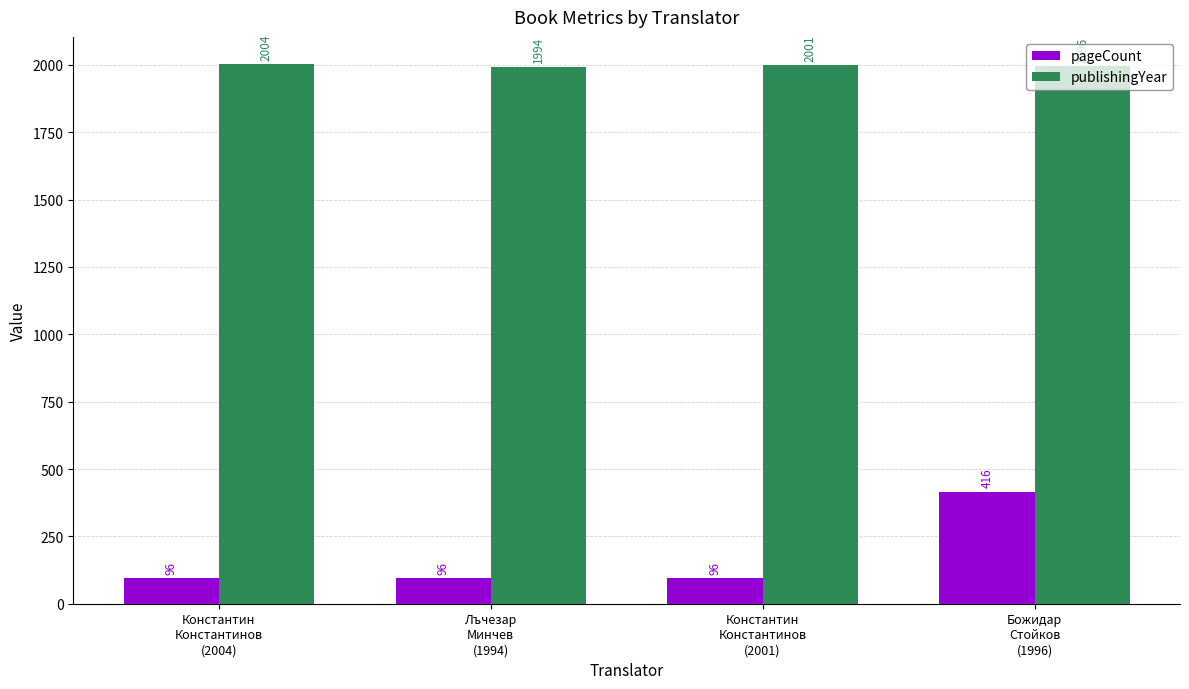

What is the average value of the publishingYear series?

1999